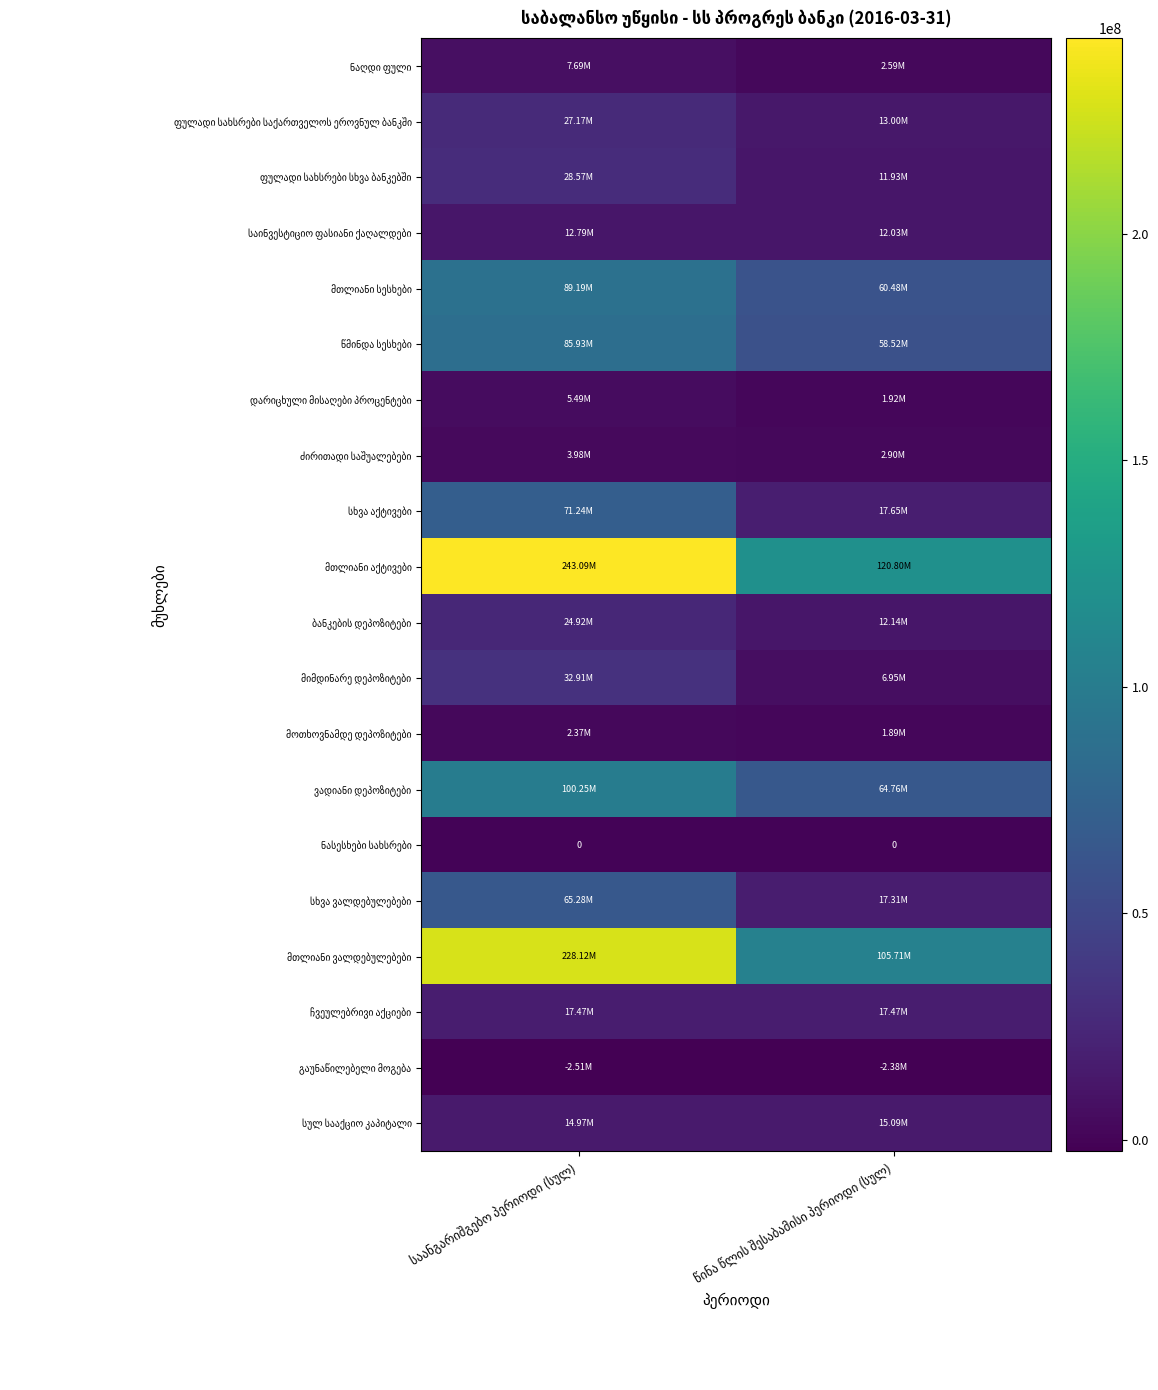

List the series in order of their peak value, lowest first.

გაუნაწილებელი მოგება, ნასესხები სახსრები, მოთხოვნამდე დეპოზიტები, ძირითადი საშუალებები, დარიცხული მისაღები პროცენტები, ნაღდი ფული, საინვესტიციო ფასიანი ქაღალდები, სულ სააქციო კაპიტალი, ჩვეულებრივი აქციები, ბანკების დეპოზიტები, ფულადი სახსრები საქართველოს ეროვნულ ბანკში, ფულადი სახსრები სხვა ბანკებში, მიმდინარე დეპოზიტები, სხვა ვალდებულებები, სხვა აქტივები, წმინდა სესხები, მთლიანი სესხები, ვადიანი დეპოზიტები, მთლიანი ვალდებულებები, მთლიანი აქტივები